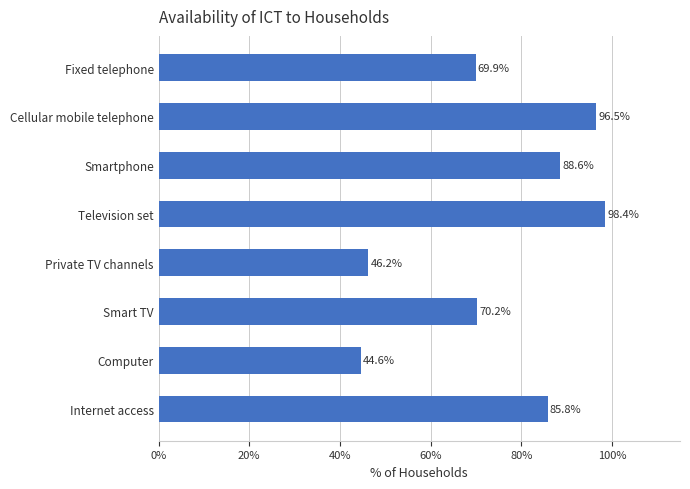

What is the change in value from Television set to Smart TV?

-28.2